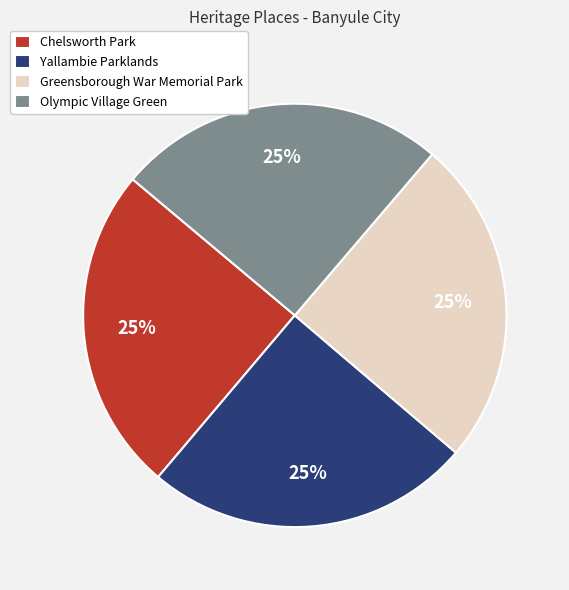

What is the ratio of the value at Olympic Village Green to the value at Greensborough War Memorial Park?

1.0